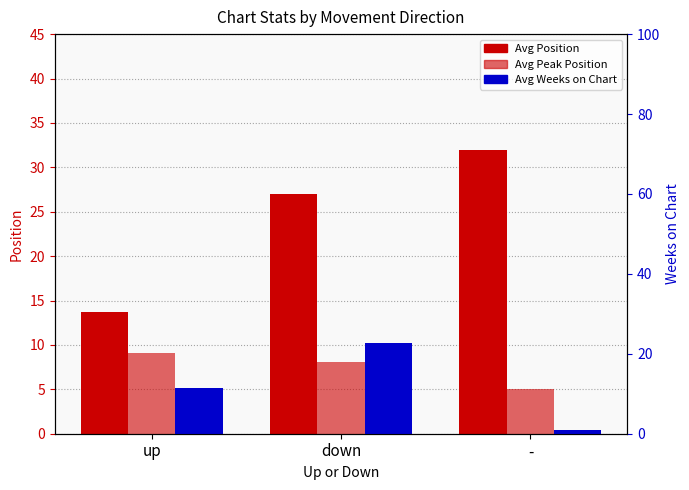

The Avg Position series shows 24.7 at up. True or false?

False